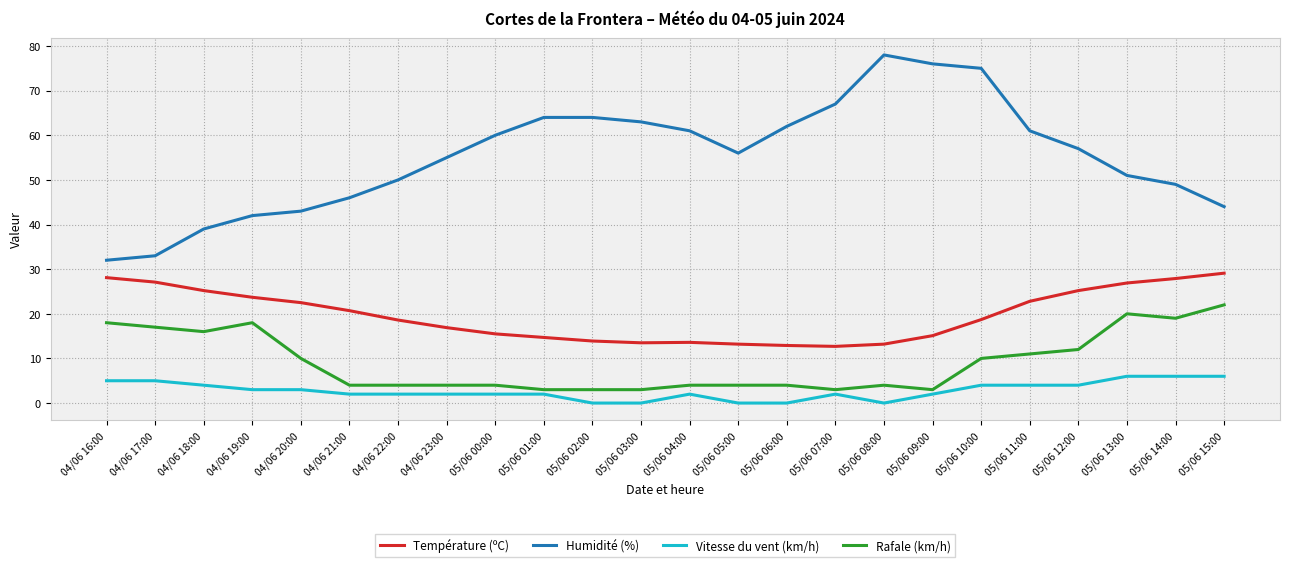

What is the difference between the maximum and minimum values in the Humidité (%) series?

46.0